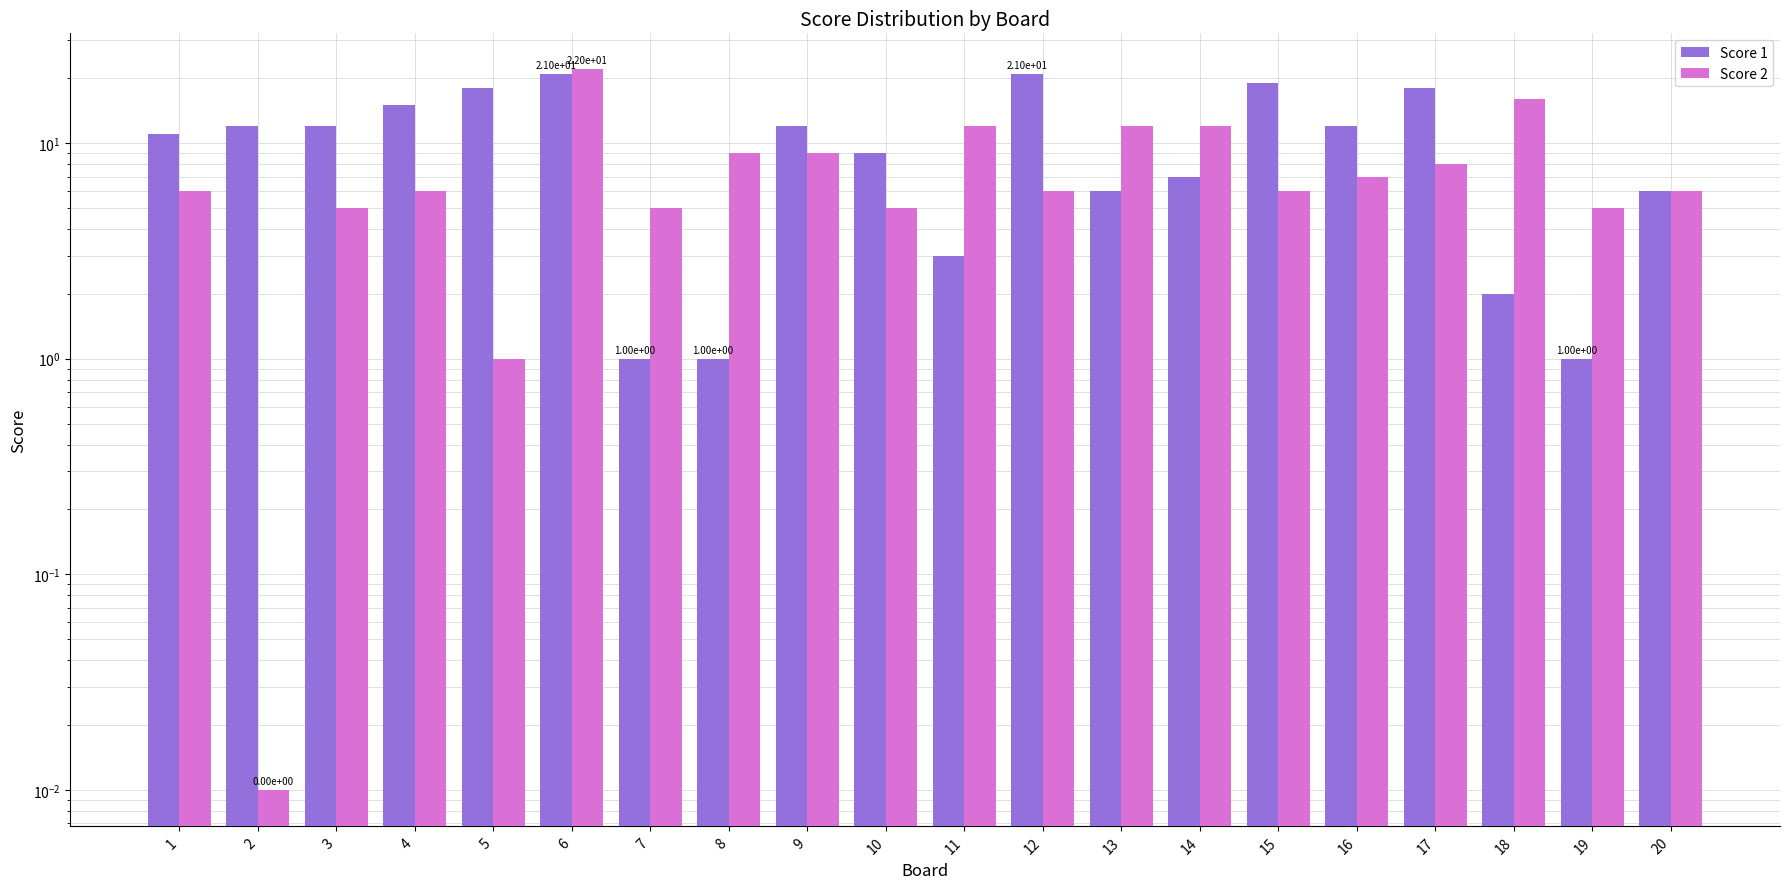

What are all the series names shown in the legend?

Score 1, Score 2